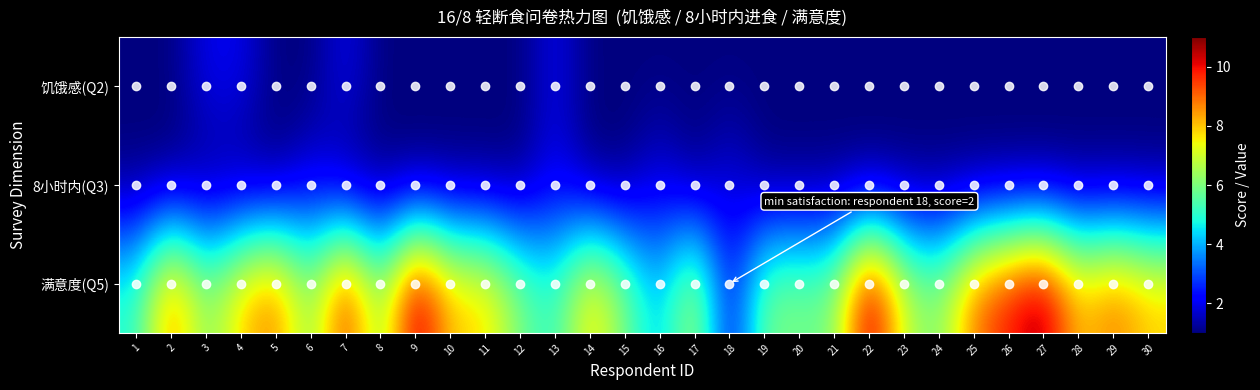

Count the number of categories in the chart.

30